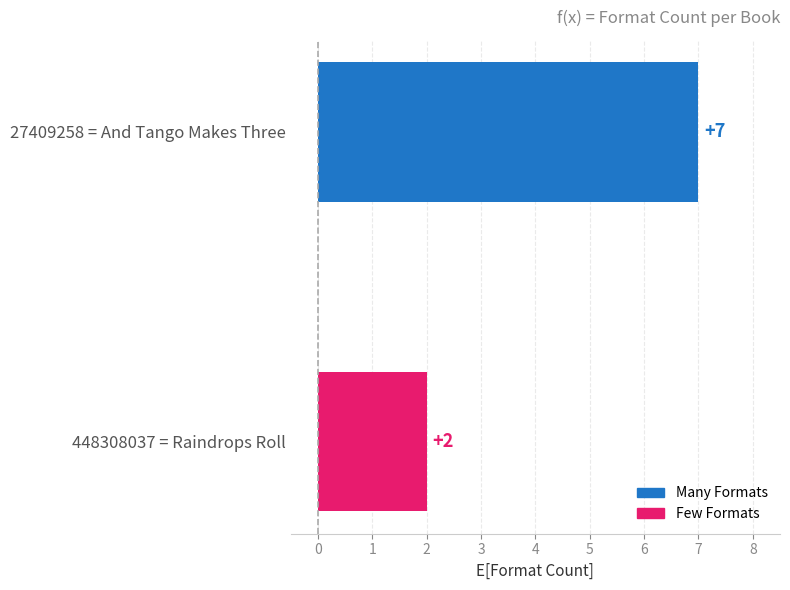

Is it true that the value at 27409258 = And Tango Makes Three is 10?

False